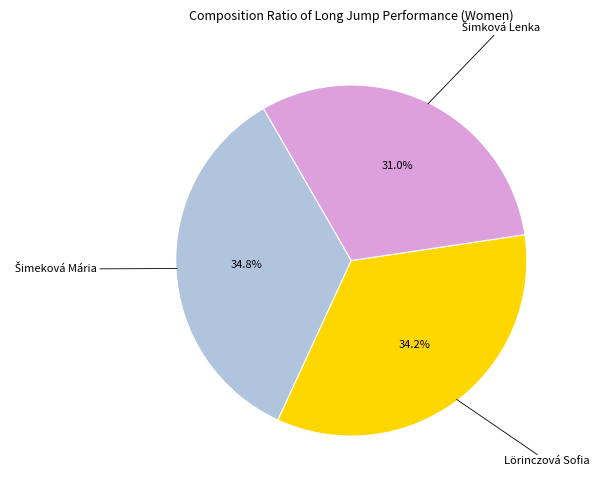

Is there any slice that represents more than half of the pie?

No